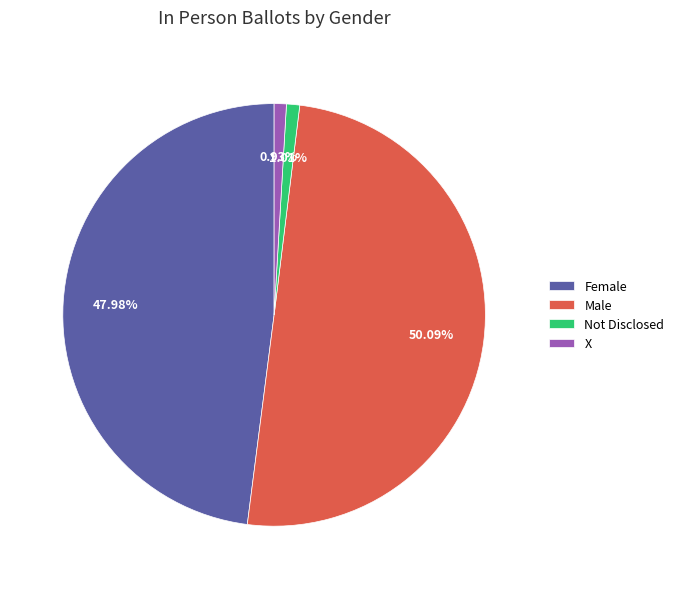

Which slice is the largest?

Male